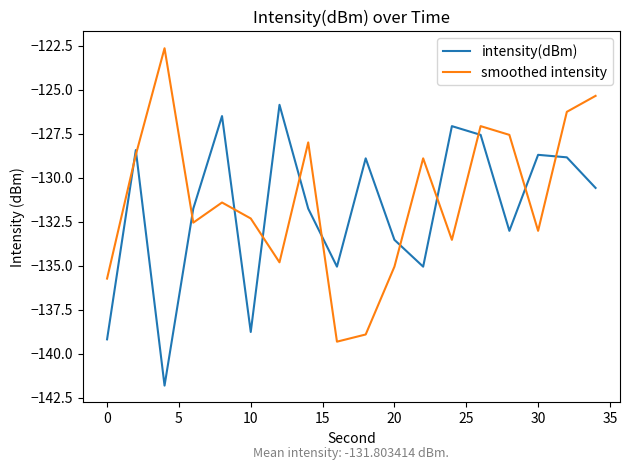

After their last crossing, which series has the higher values: smoothed intensity or intensity(dBm)?

smoothed intensity